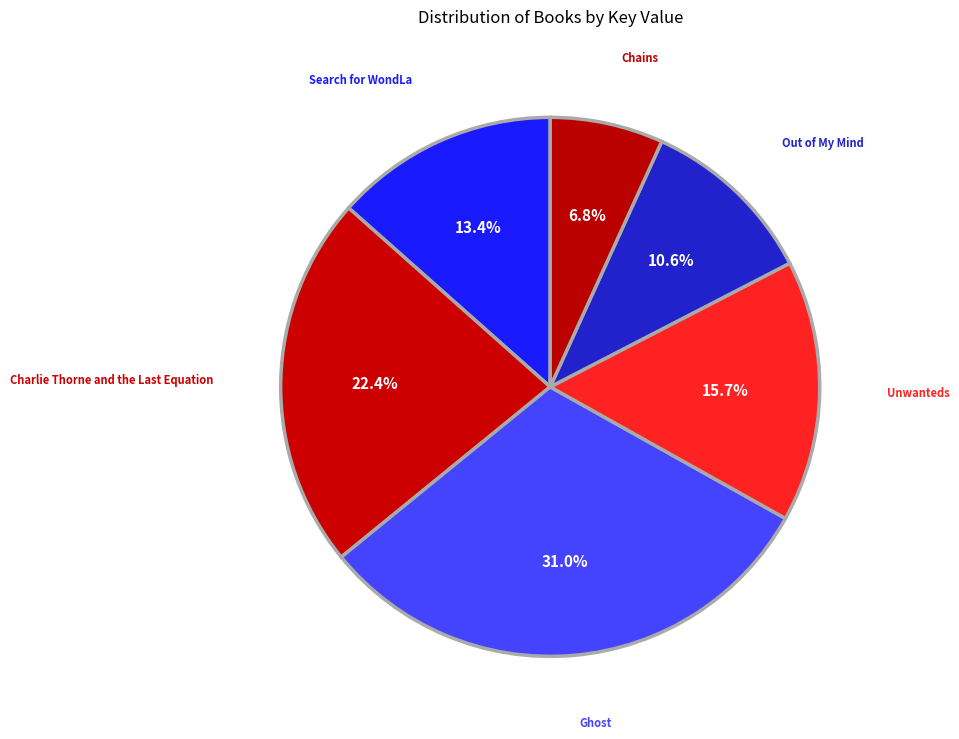

Is it true that Out of My Mind is 1% of the pie?

False